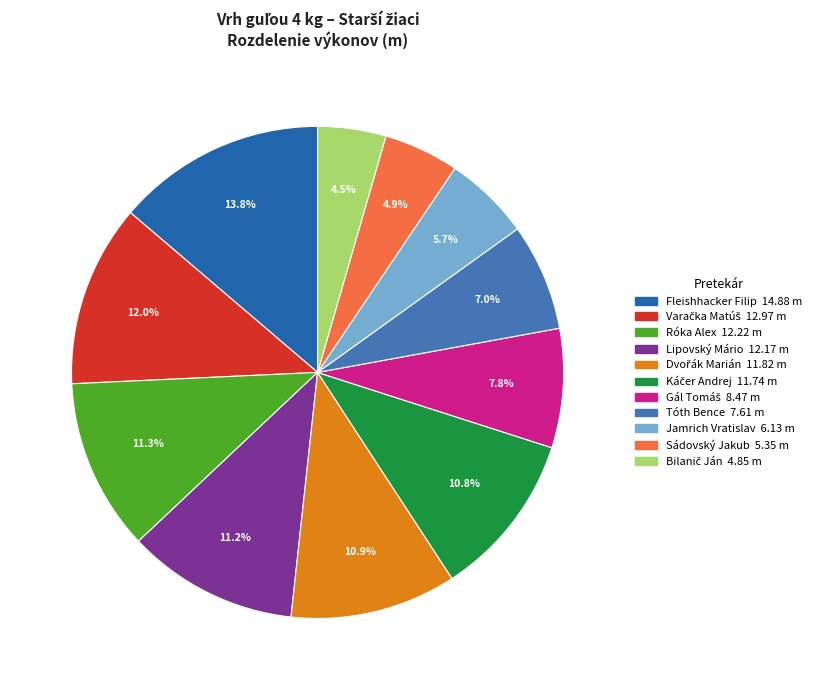

To the nearest percent, what is the difference between the largest and smallest slice percentages?

9%